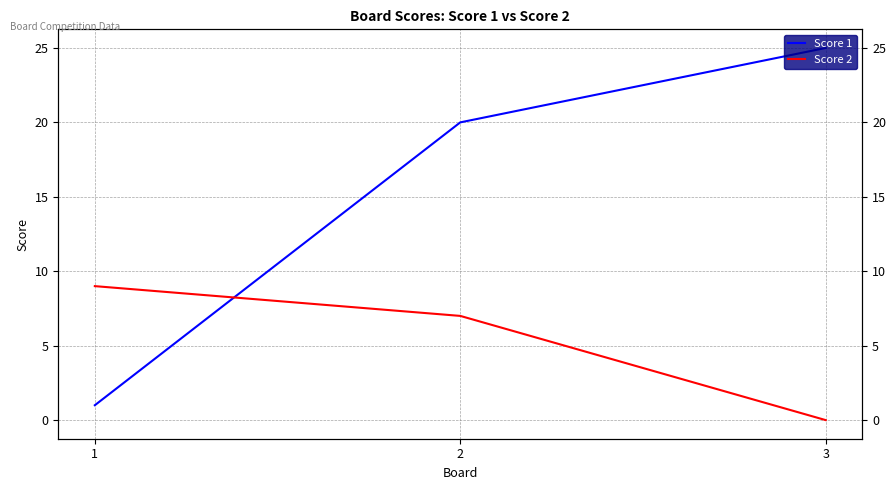

Is the value of Score 2 at 1 greater than the value of Score 1 at 3?

No